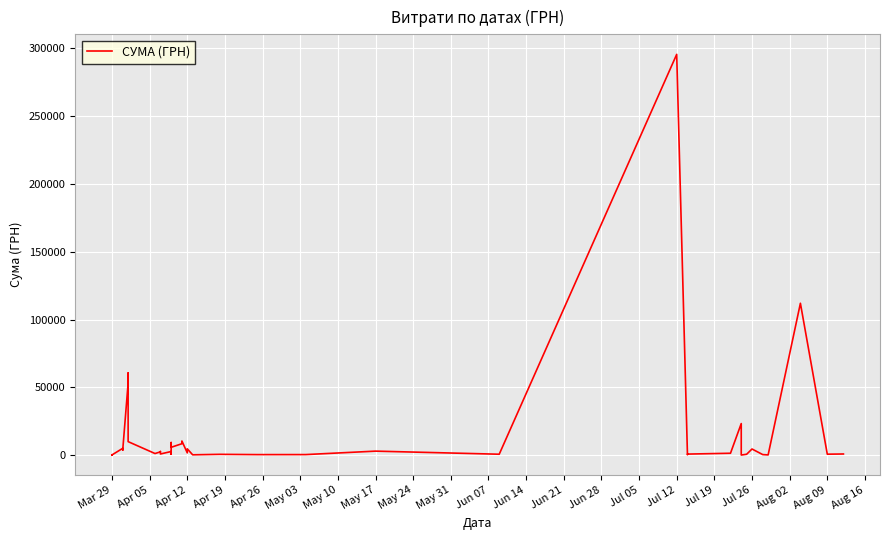

How many values are below 1592?

20